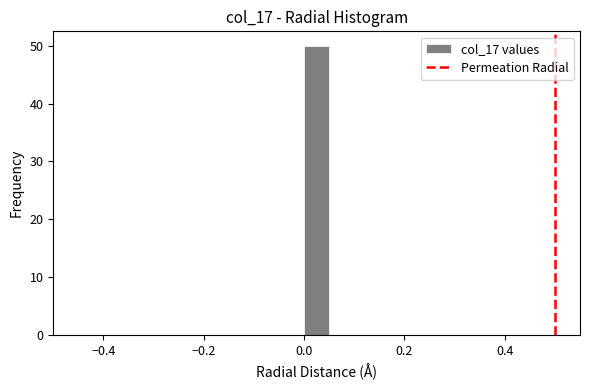

Around what value on the x-axis is the tallest bar? Give the approximate position of its centre, as read against the axis.

0.02